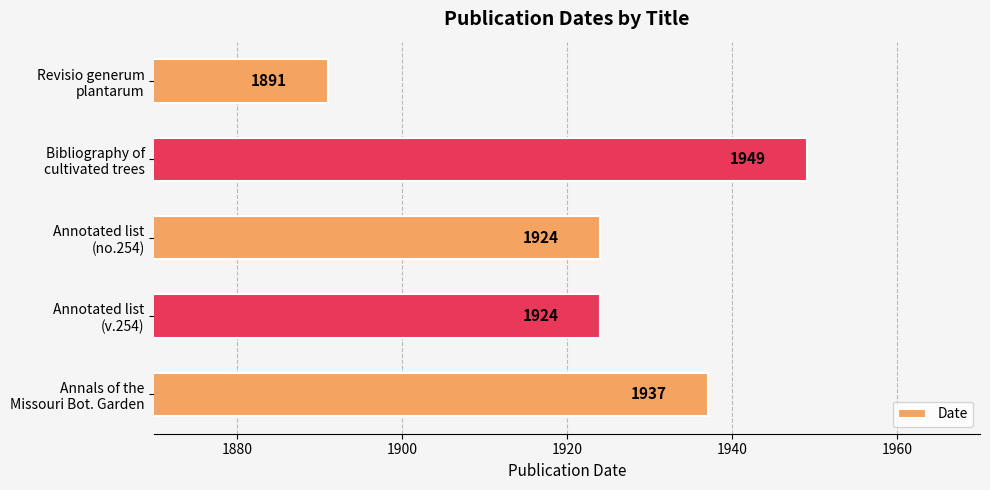

How many values are between 1924 and 1937?

3